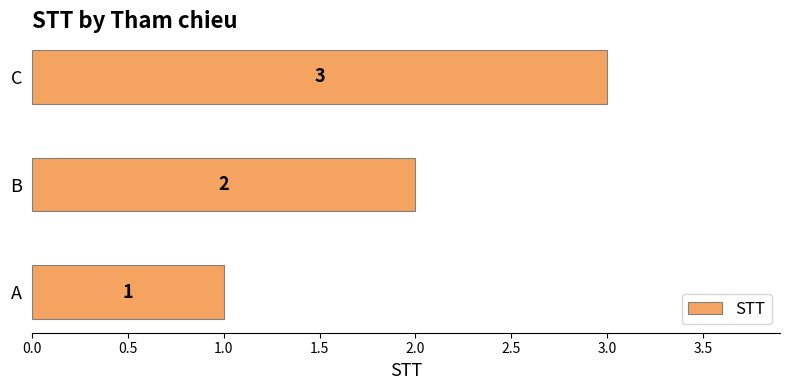

What is the minimum value shown in the chart?

1